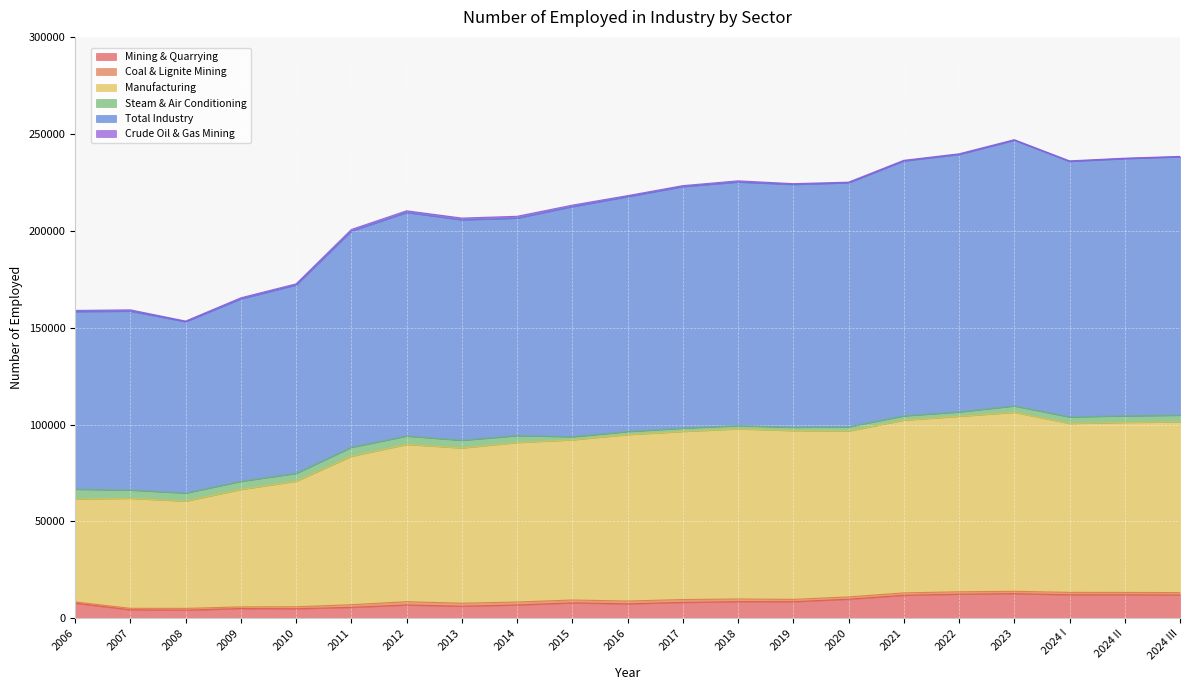

What is the smallest value displayed?

4260